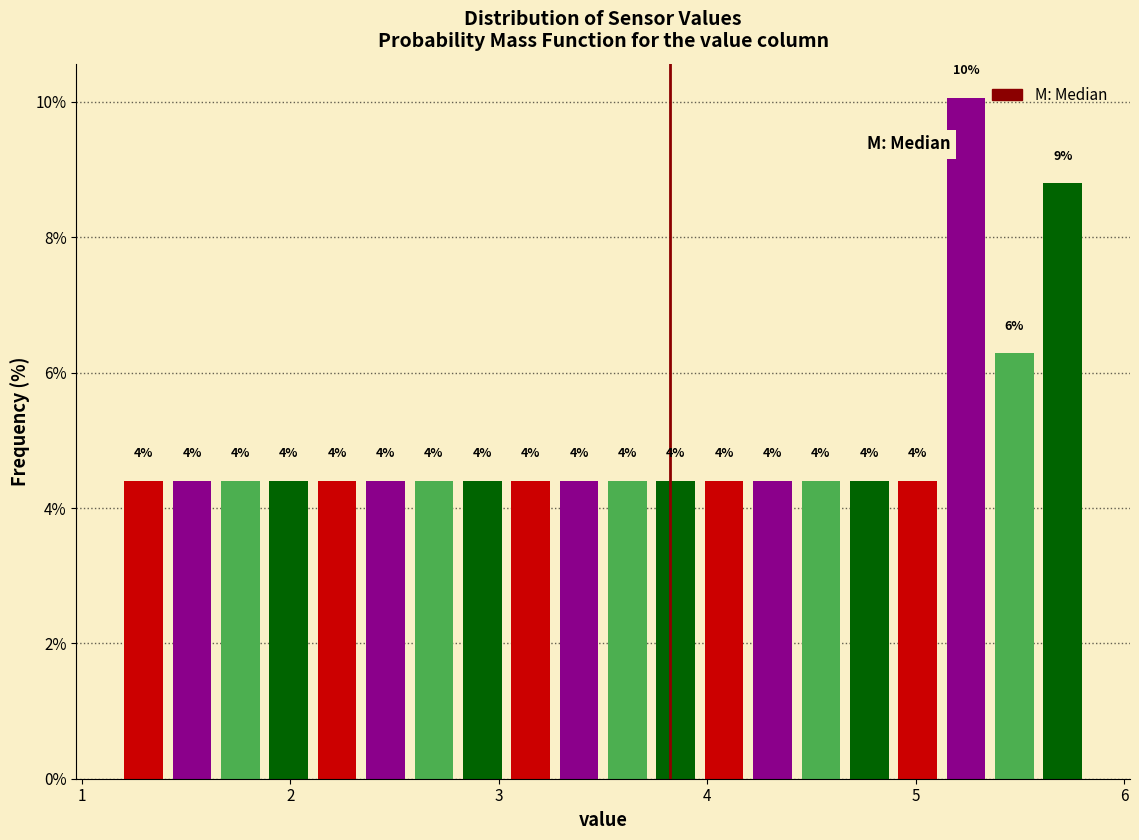

Read against the x-axis, roughly where is the centre of the tallest bar?

5.2